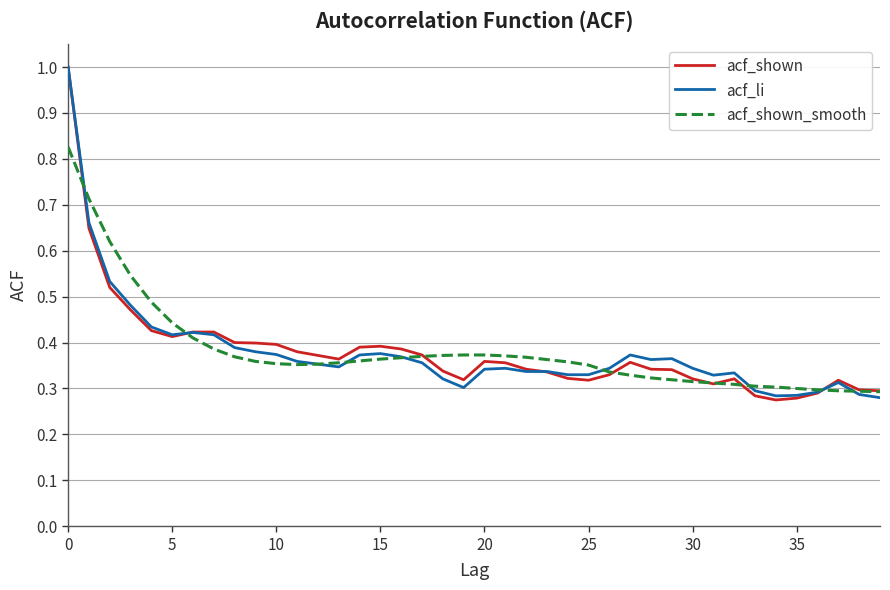

True or false: acf_li has more than 1 interior local peaks.

True